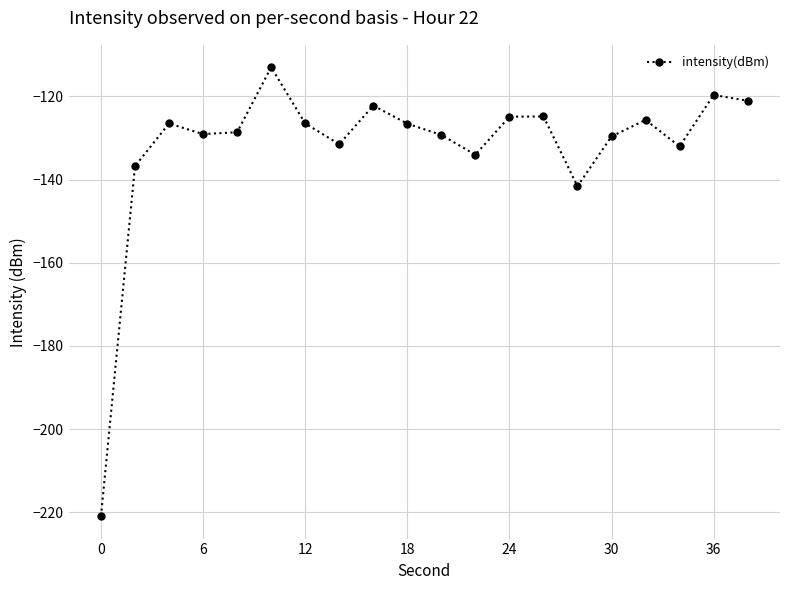

What is the smallest value displayed?

-220.9